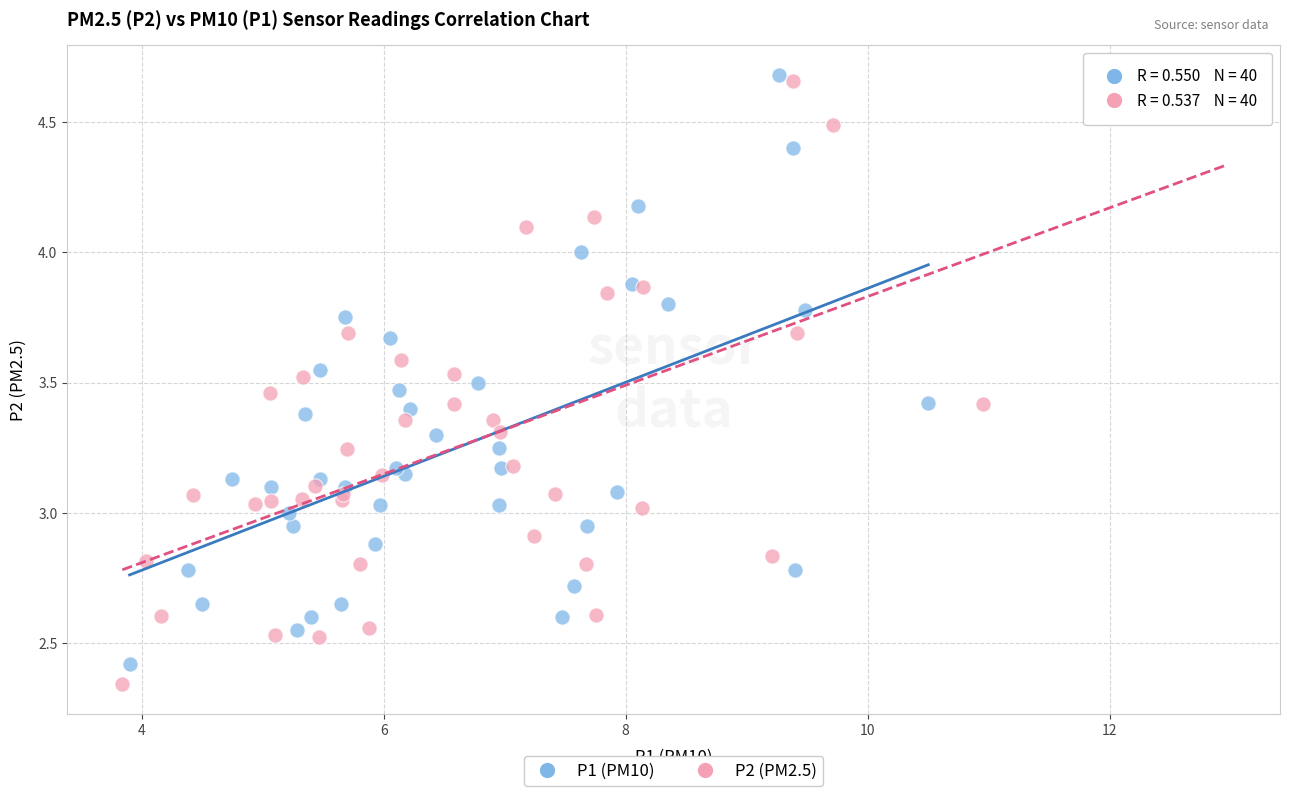

Which series has the widest spread of Y values?

P2 (PM2.5)